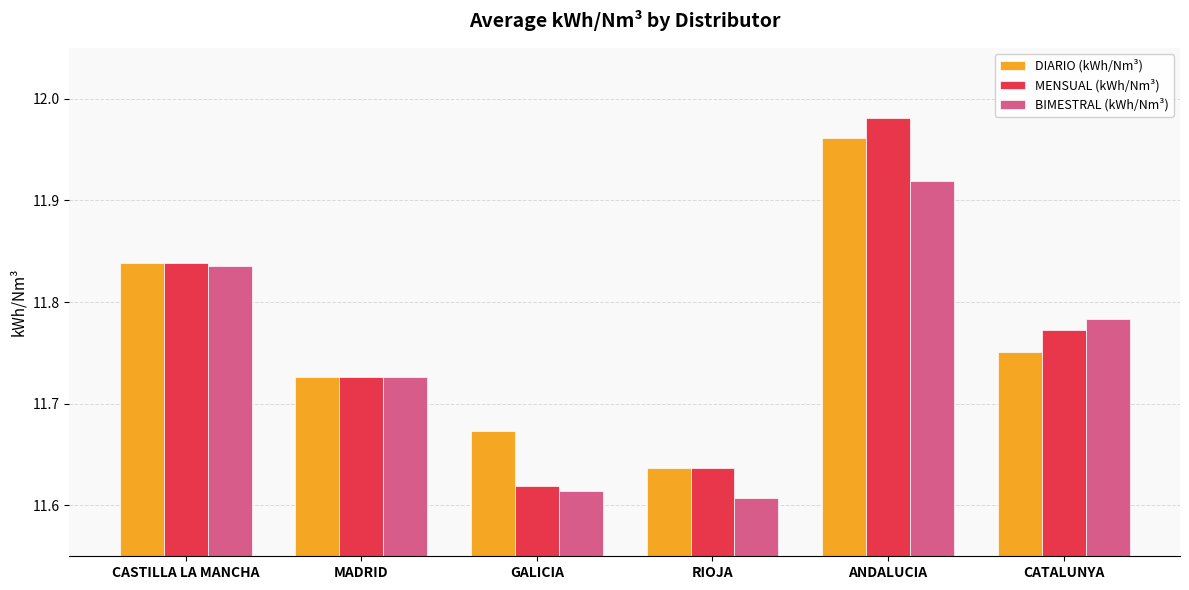

What is the label of the 6th bar from the right?

CASTILLA LA MANCHA